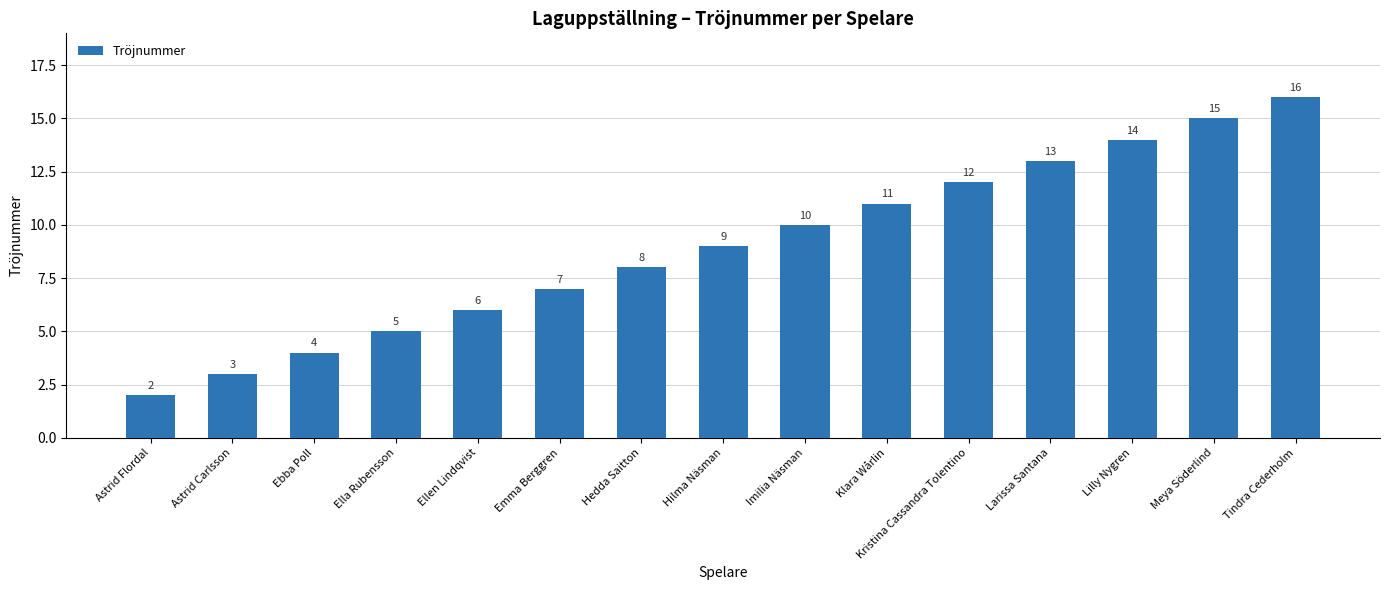

What is the difference between the maximum and second lowest values?

13